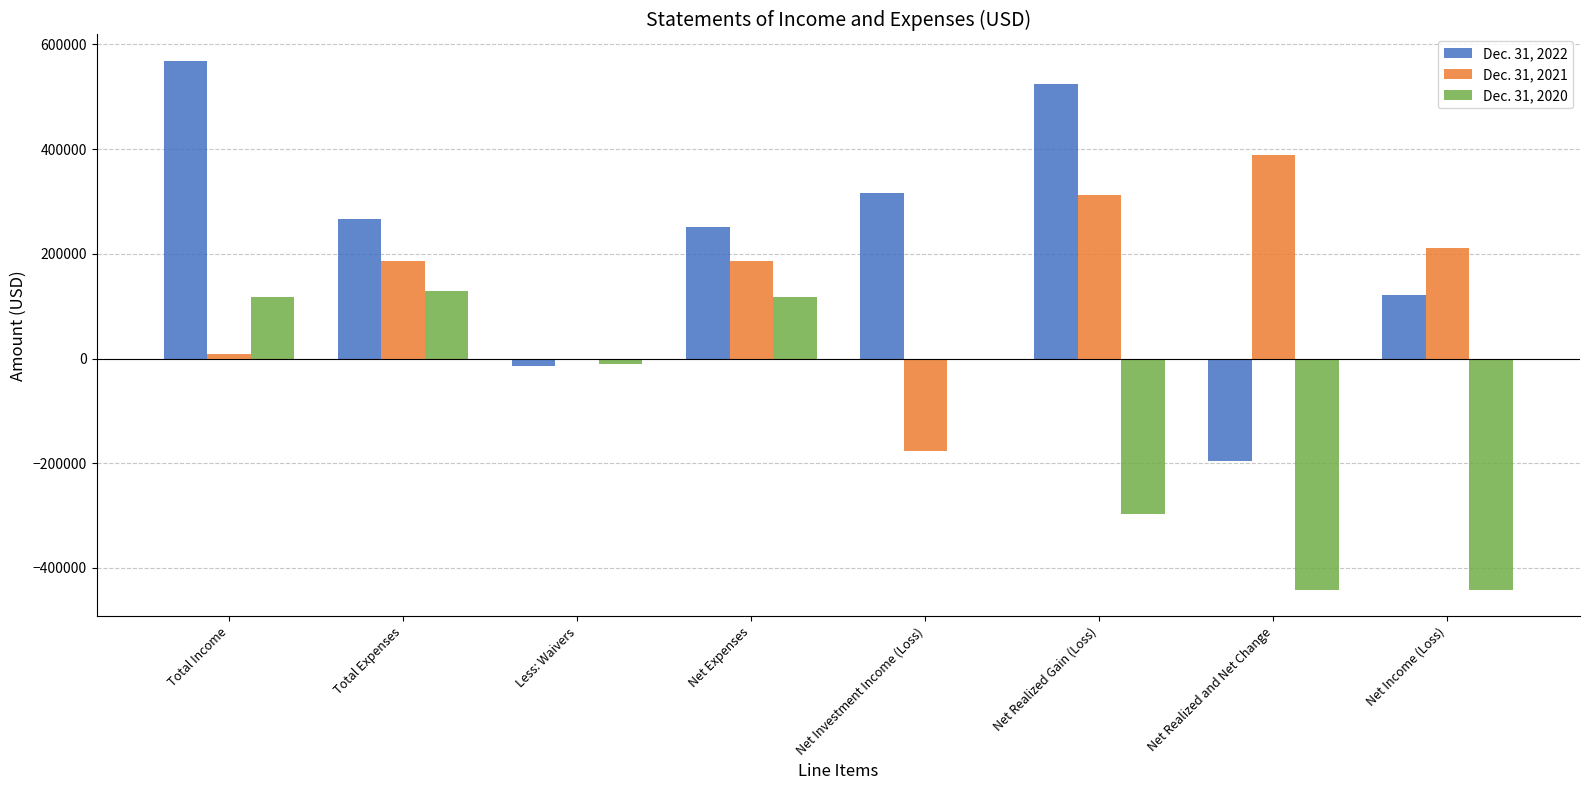

Count the number of data series in this chart.

3